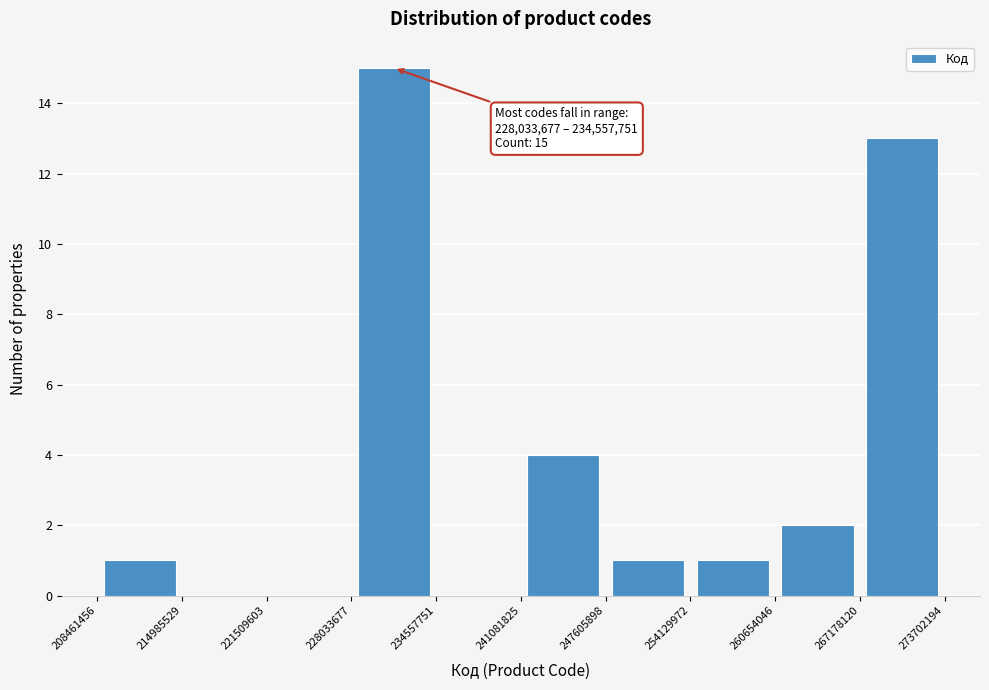

Over which range of the x-axis is the bar tallest?

228033677 to 234557751